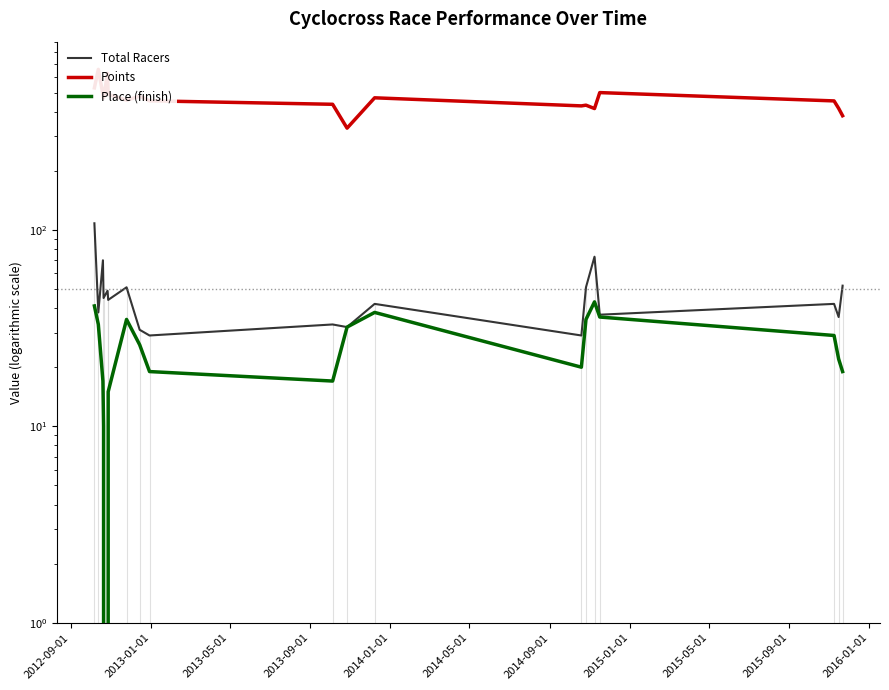

Which series has the largest range (max minus min)?

Points